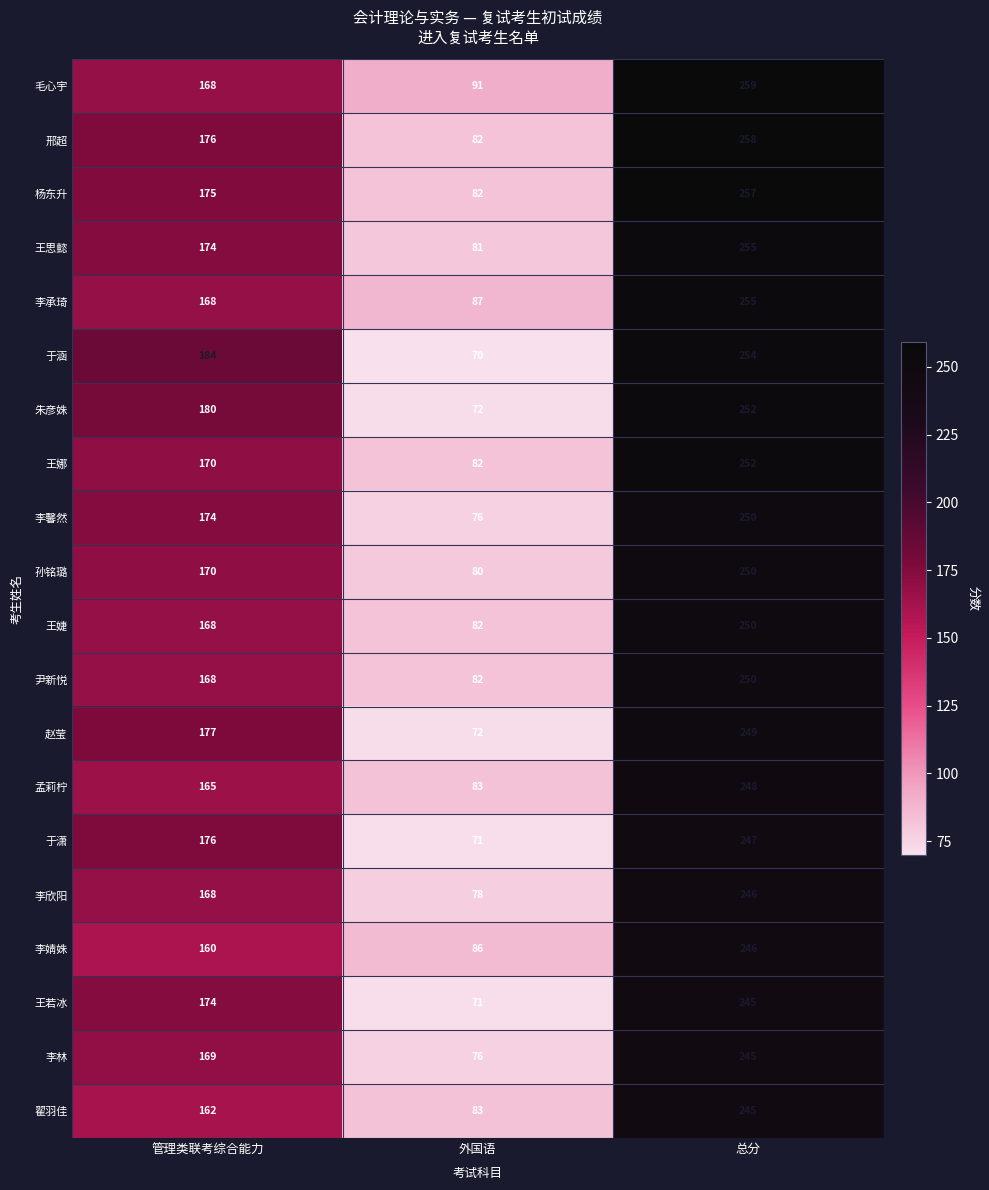

How many data points does each series have?

3